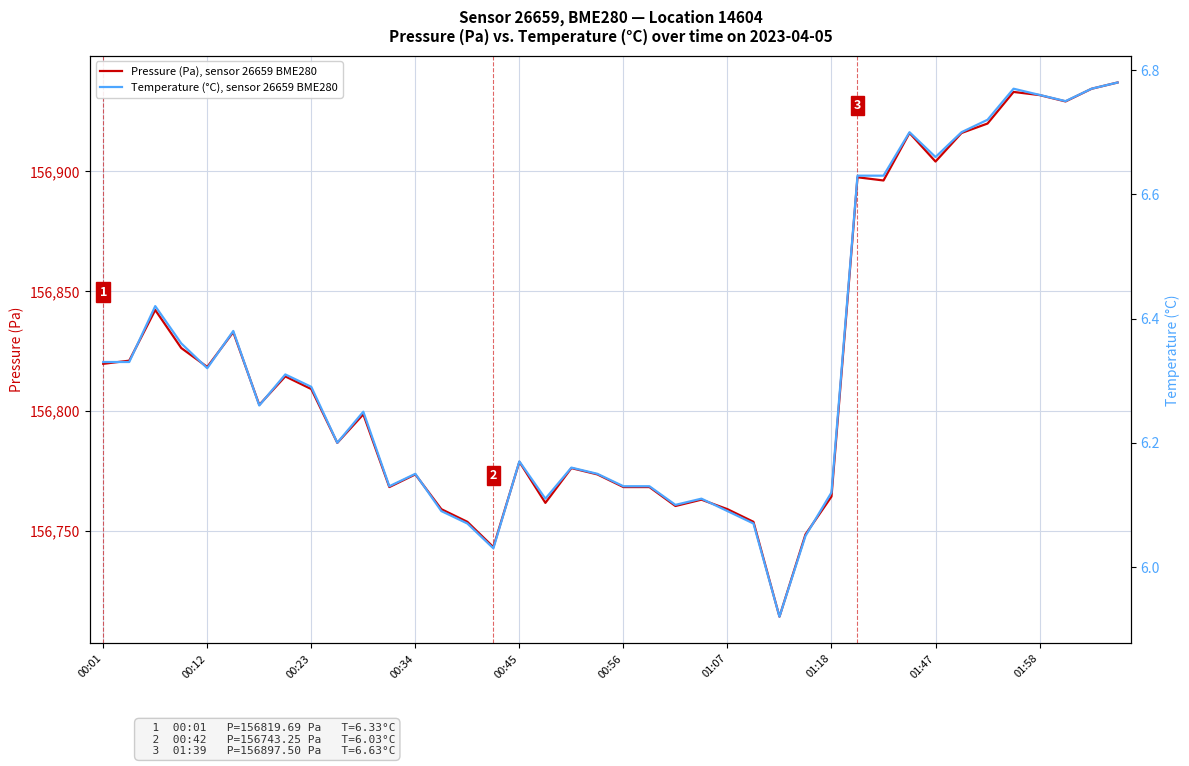

True or false: Pressure (Pa), sensor 26659 BME280 and Temperature (°C), sensor 26659 BME280 cross at least once.

False